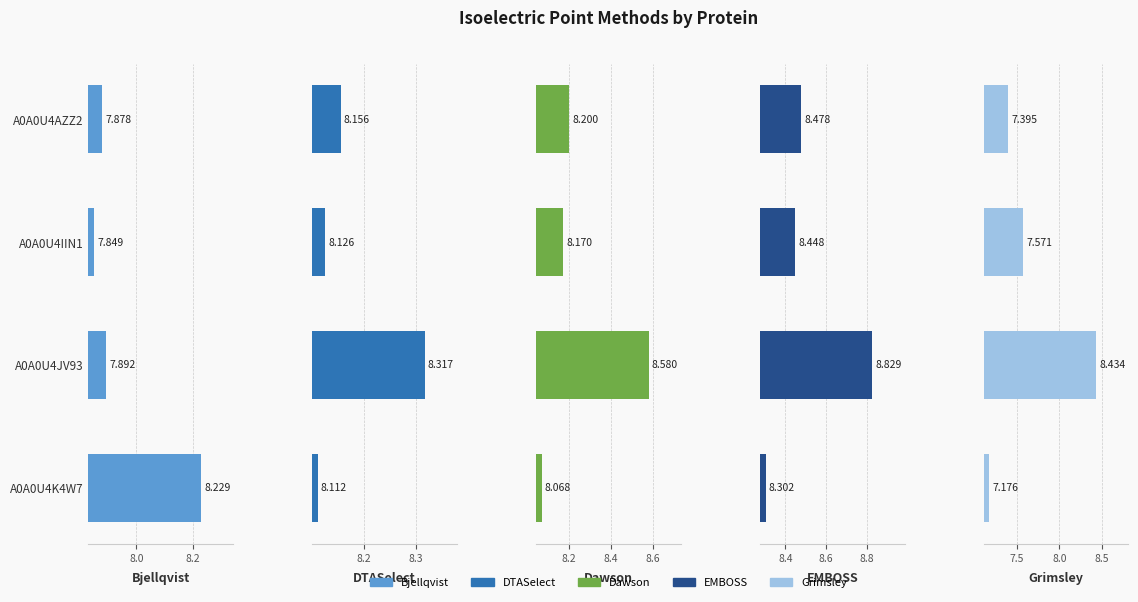

At how many categories does at least one series exceed 7?

4